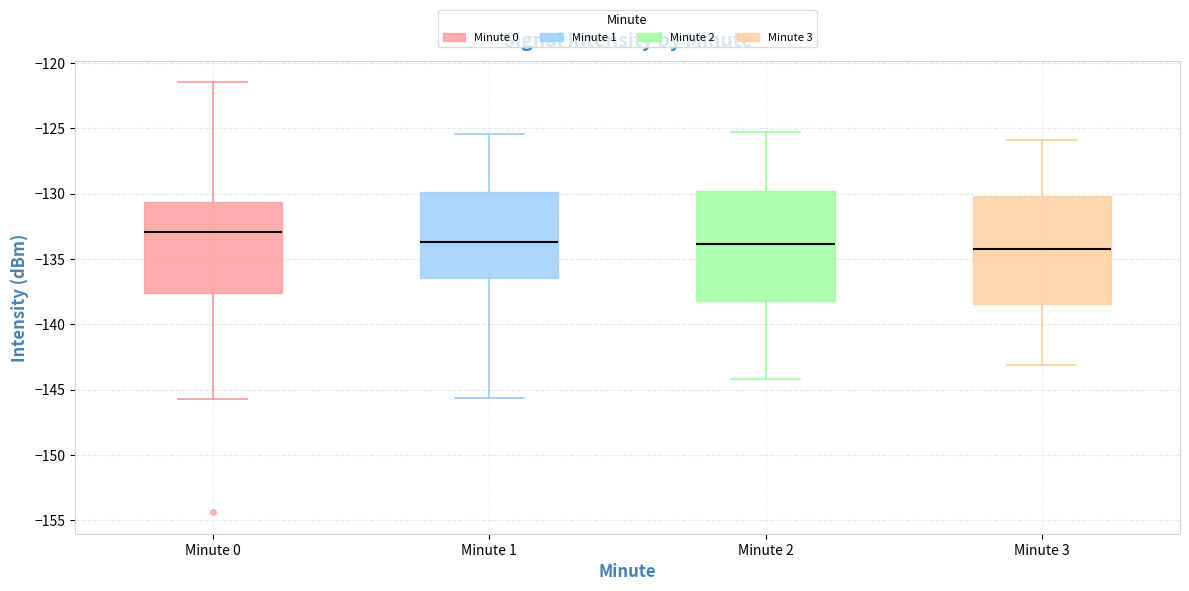

Reading left to right, read every box against the y-axis: the position of its median line, the range the box covers, and the ends of its whiskers. The values are not printed on the chart, so give them approximately, as read against the axis.

Minute 0: median -133.0, box -137.5 to -130.5, whiskers -145.5 to -121.5
Minute 1: median -133.5, box -136.5 to -130.0, whiskers -145.5 to -125.5
Minute 2: median -134.0, box -138.0 to -130.0, whiskers -144.0 to -125.5
Minute 3: median -134.0, box -138.5 to -130.0, whiskers -143.0 to -126.0